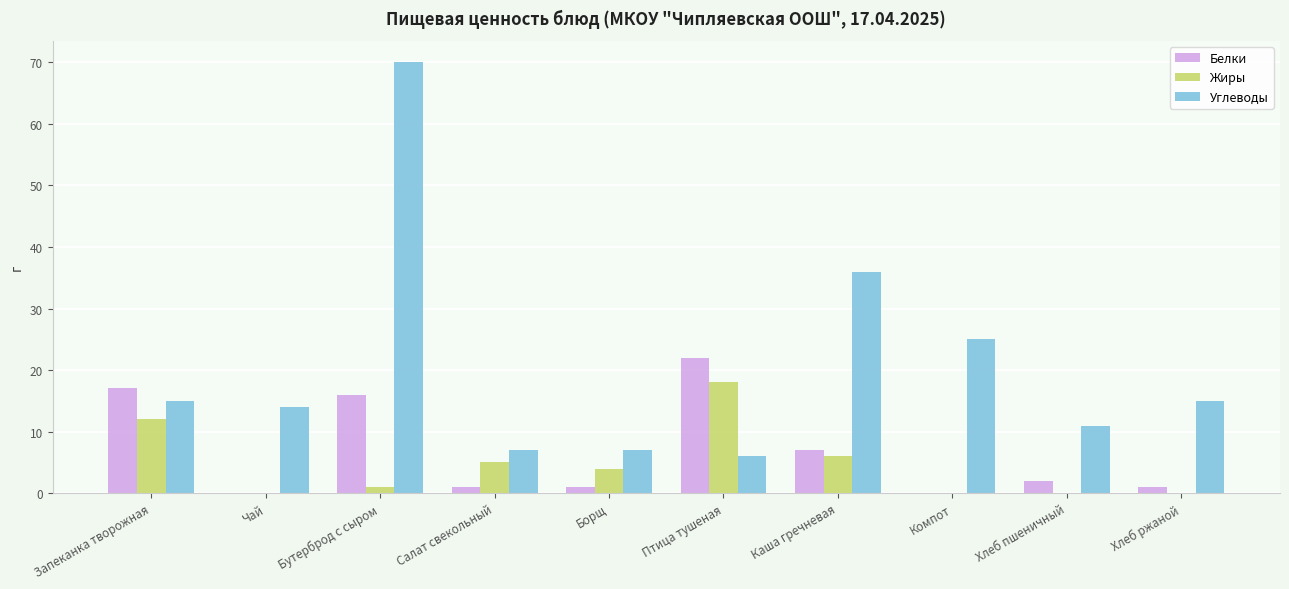

What are all the series names shown in the legend?

Белки, Жиры, Углеводы